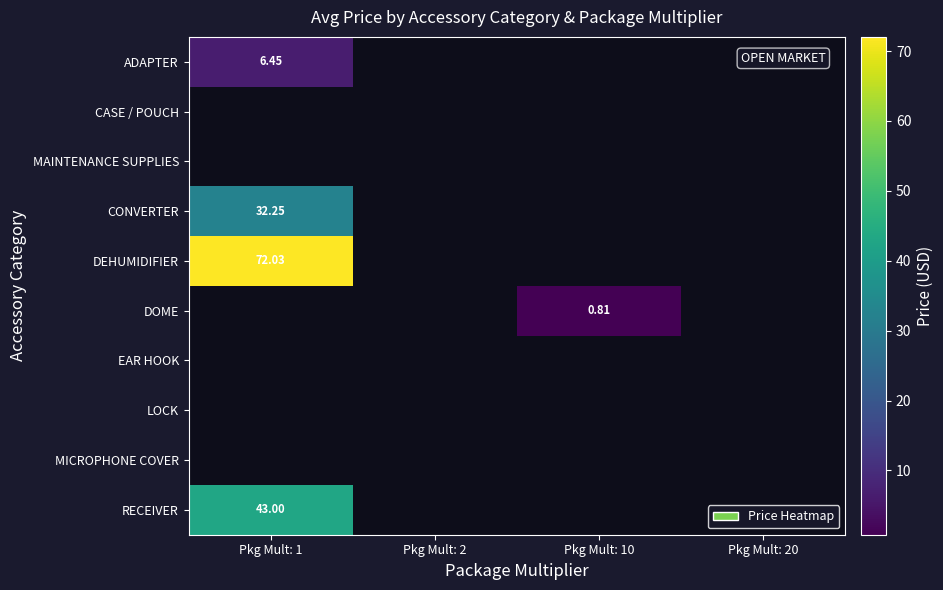

How many values in DEHUMIDIFIER are above zero?

1